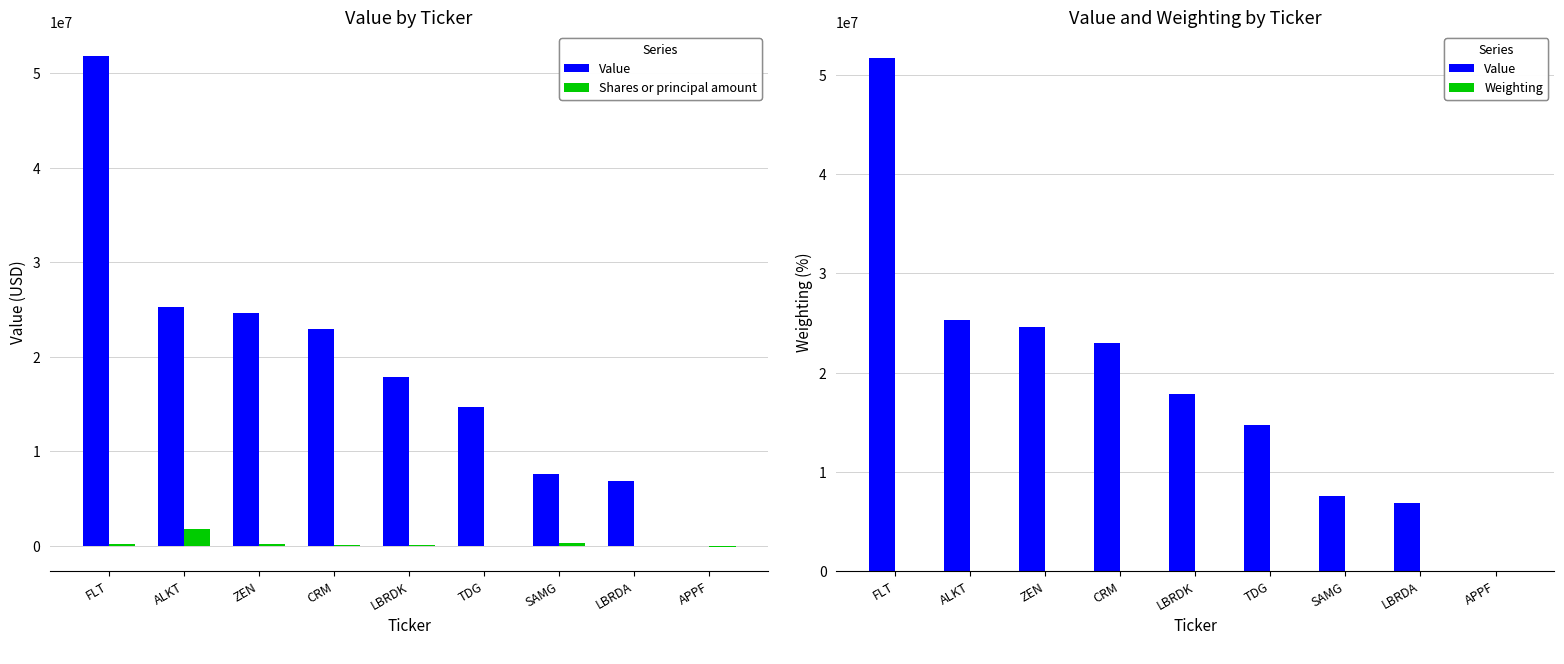

Where does the Shares or principal amount series first go above 131973?

FLT